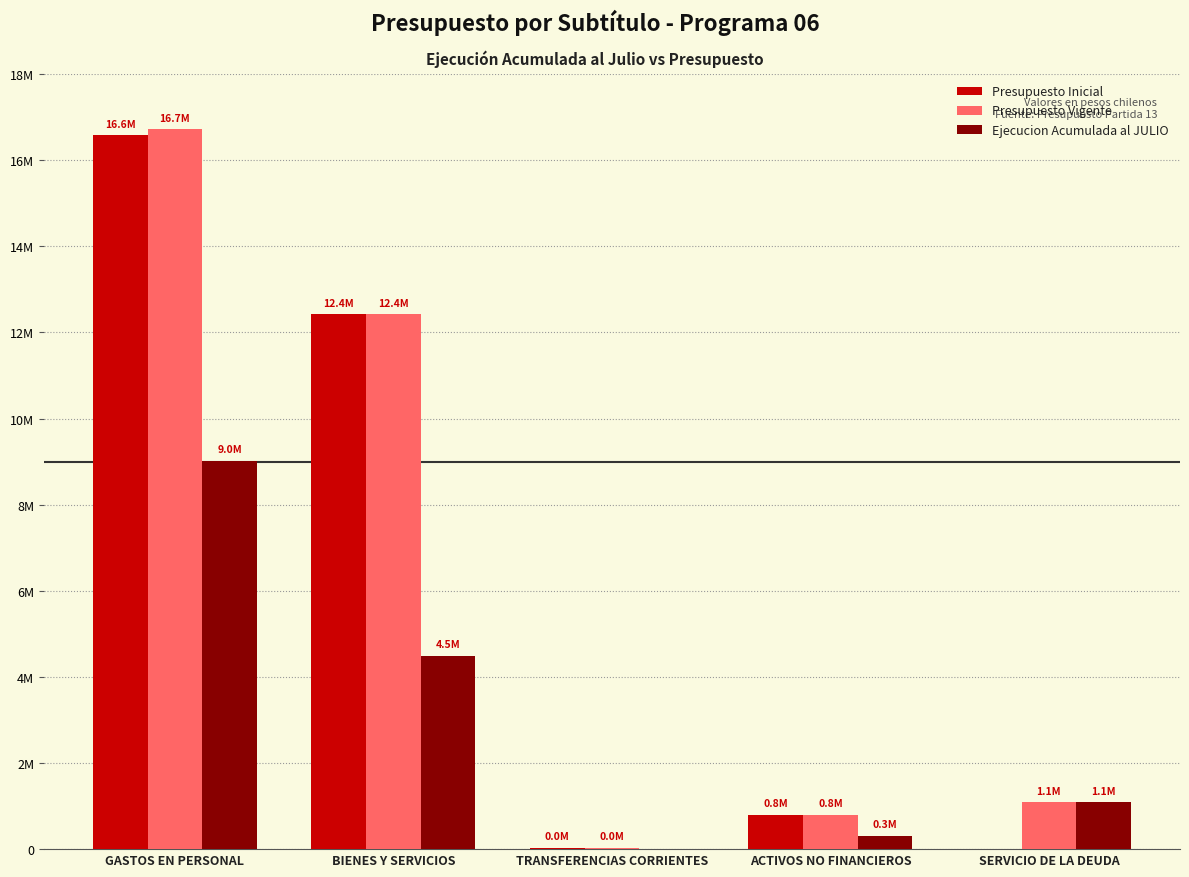

Does the chart contain stacked bars?

No